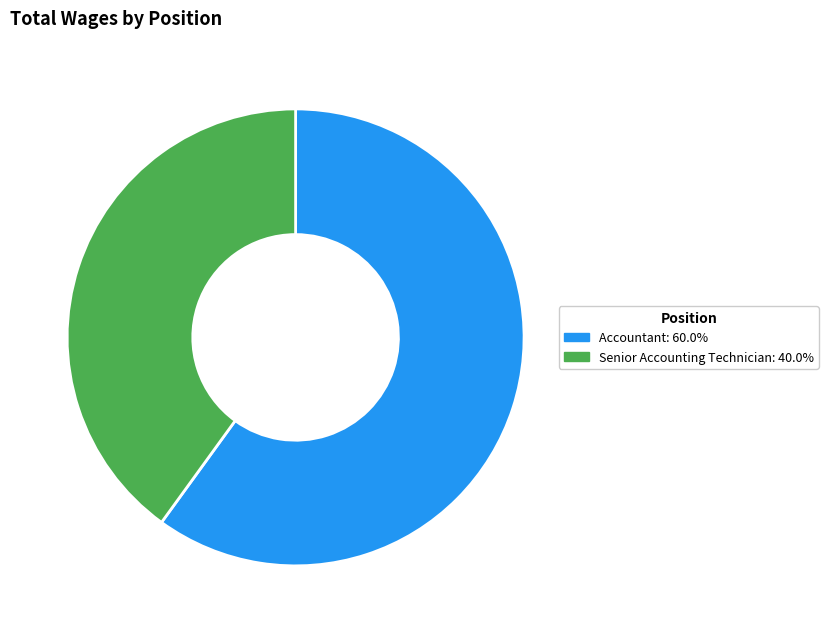

Combined, do Accountant: 60.0% and Senior Accounting Technician: 40.0% account for over 50%?

Yes